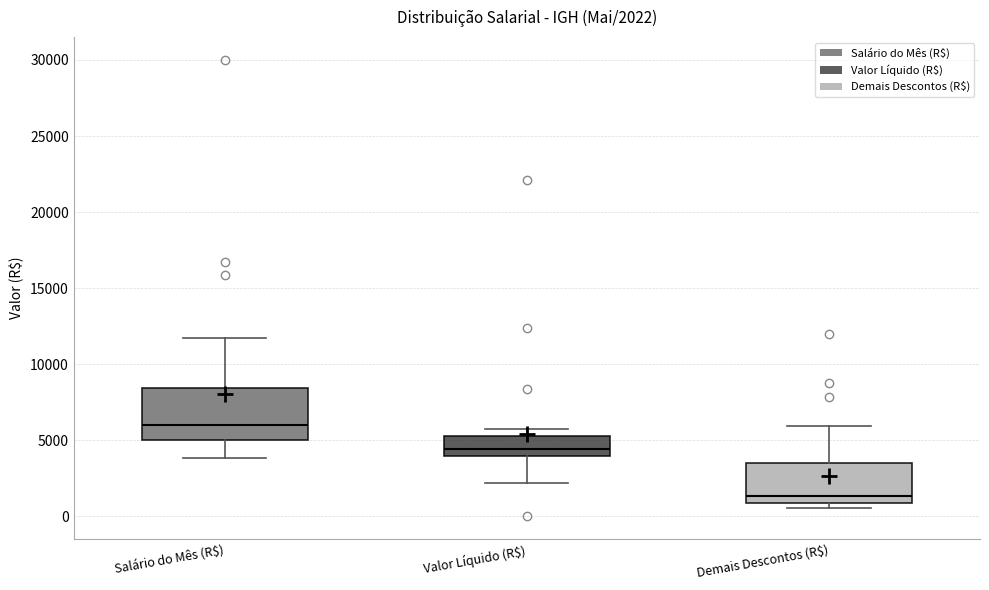

Comparing the boxes themselves (not the whiskers), which one is the tallest?

Salário do Mês (R$)